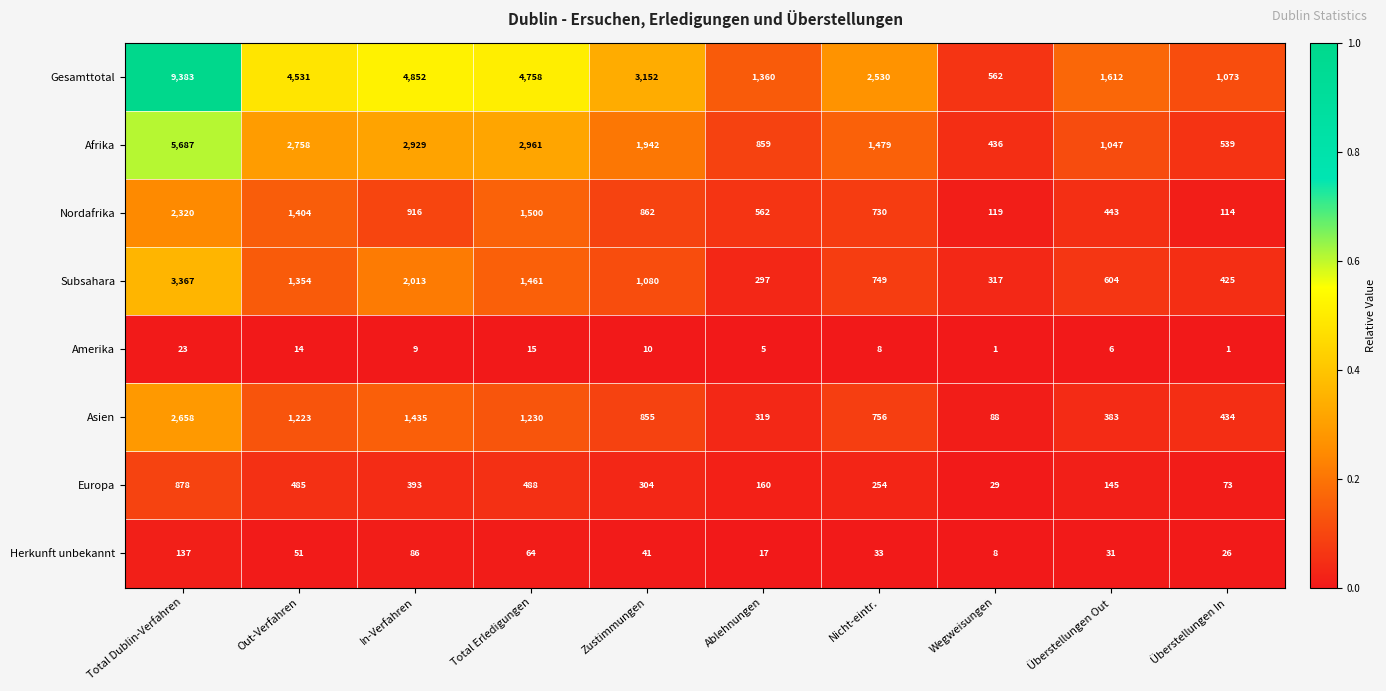

Is the value of Afrika at Total Erledigungen greater than the value of Amerika at Total Dublin-Verfahren?

Yes